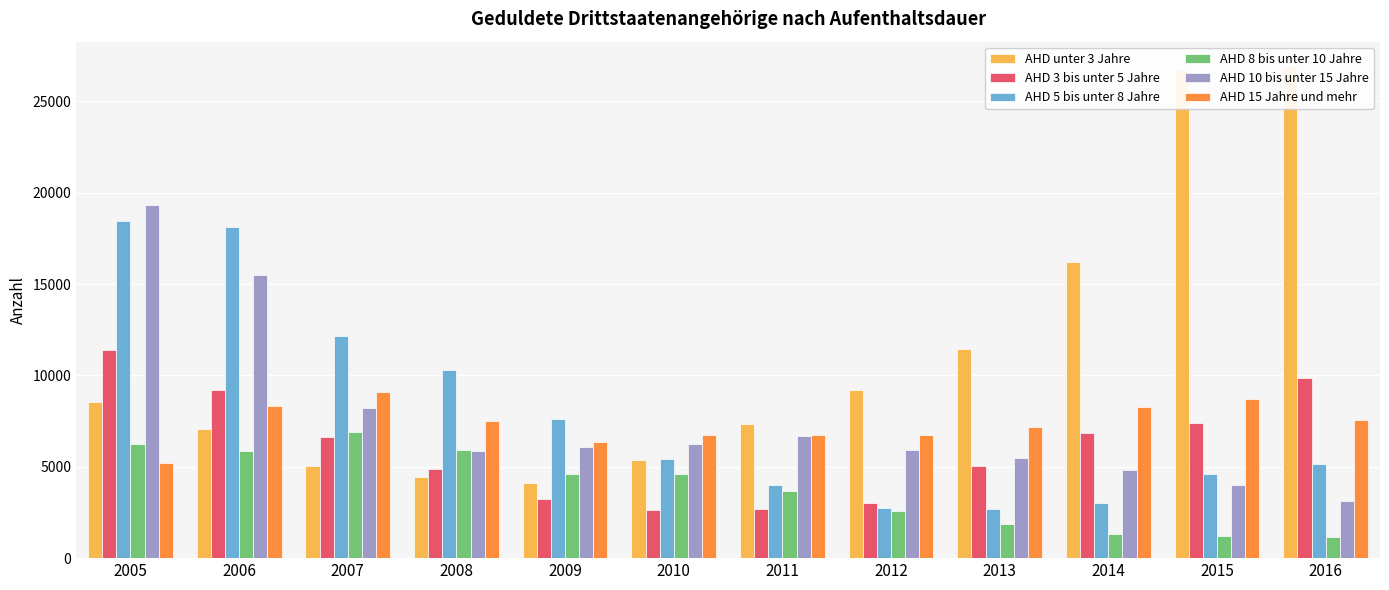

What is the sum of the AHD 10 bis unter 15 Jahre values at 2011 and 2010?

12960